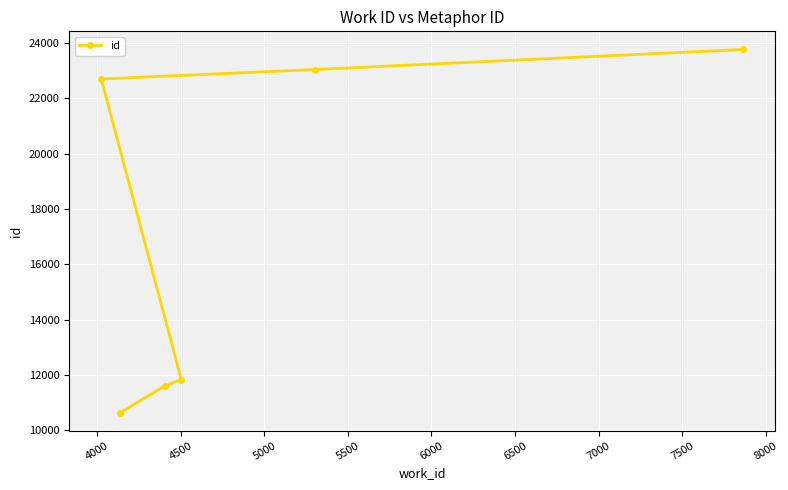

What is the value of the 4th point from the left?

11832